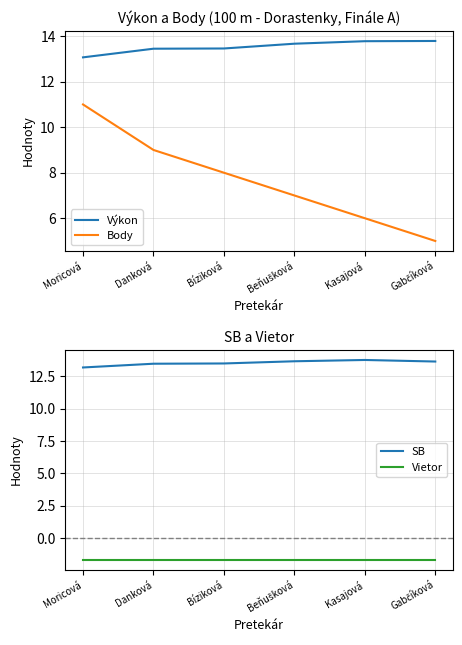

What is the label of the 1st point from the right?

Gabčíková